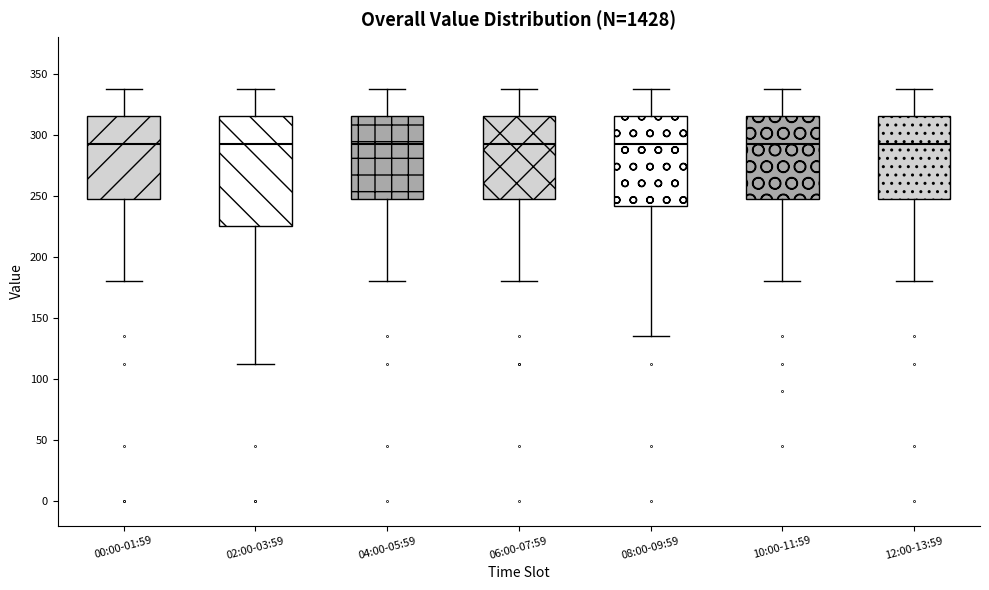

Where does the lower whisker of the box for 06:00-07:59 end on the y-axis? The values are not printed on the chart, so give them approximately, as read against the axis.

180